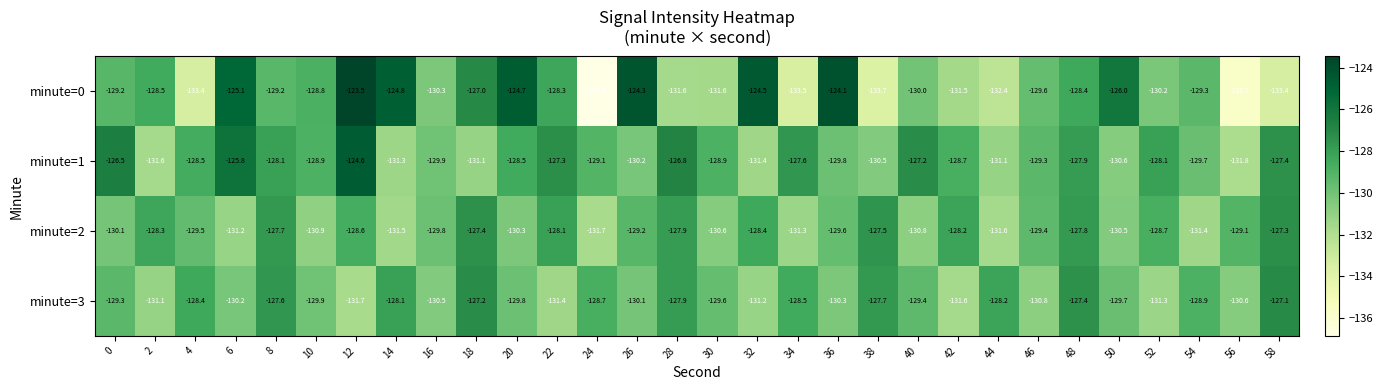

Which category has the highest value across all series?

12